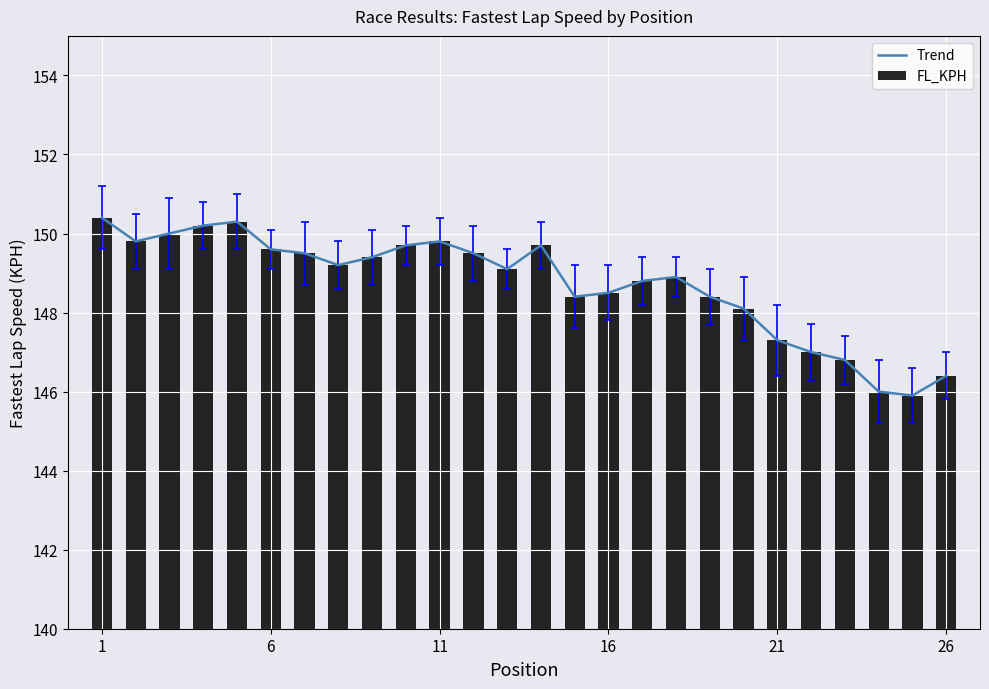

How many data points does each series have?

26